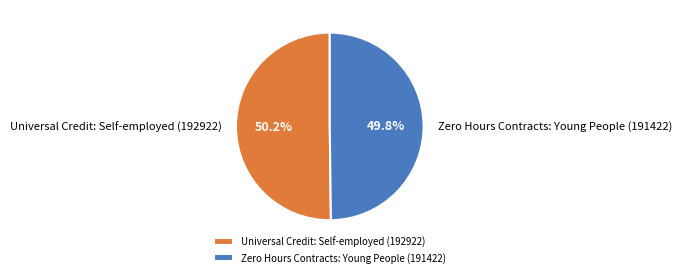

Is there a majority slice in this chart?

Yes